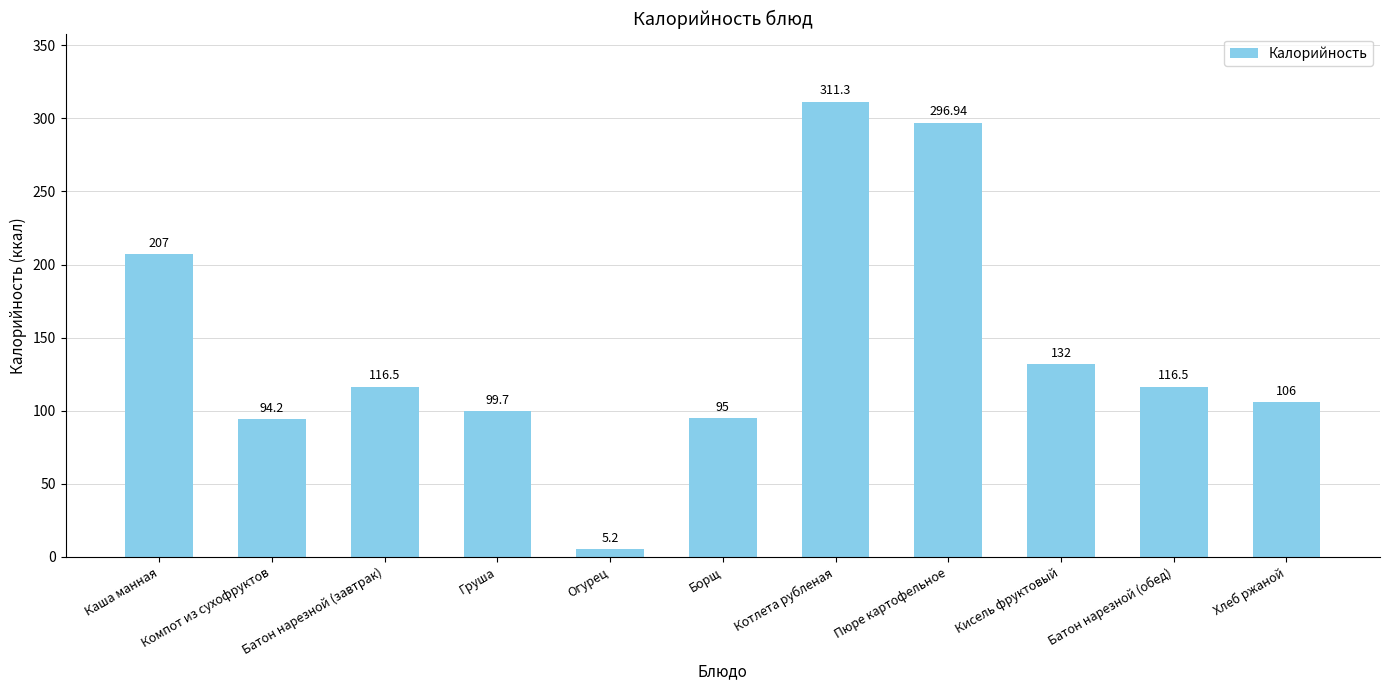

Which has a higher value, Хлеб ржаной or Котлета рубленая?

Котлета рубленая